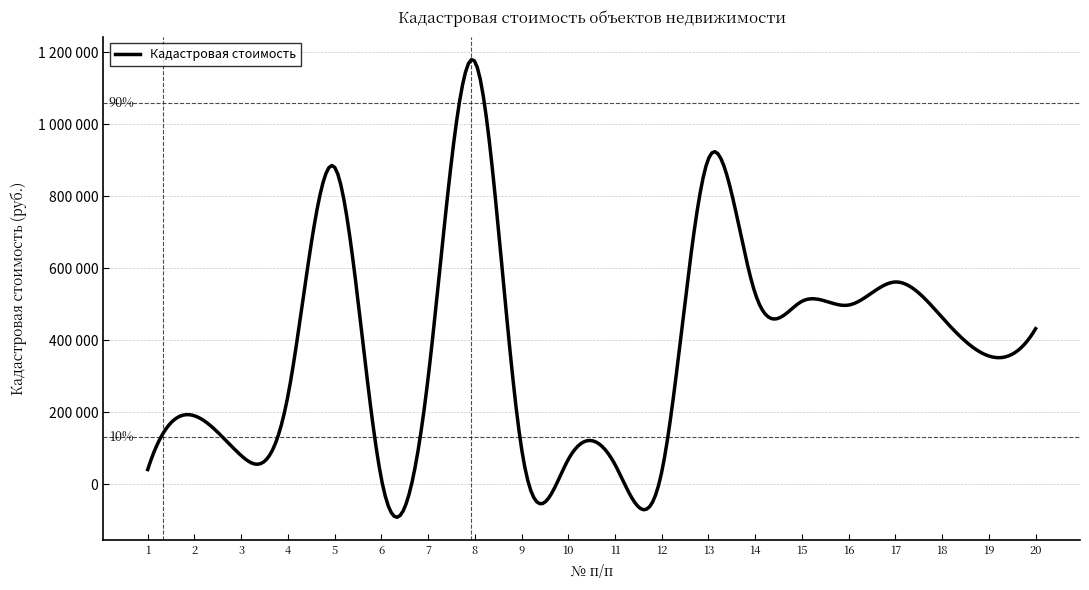

Is this an area chart (filled region under the line)?

No